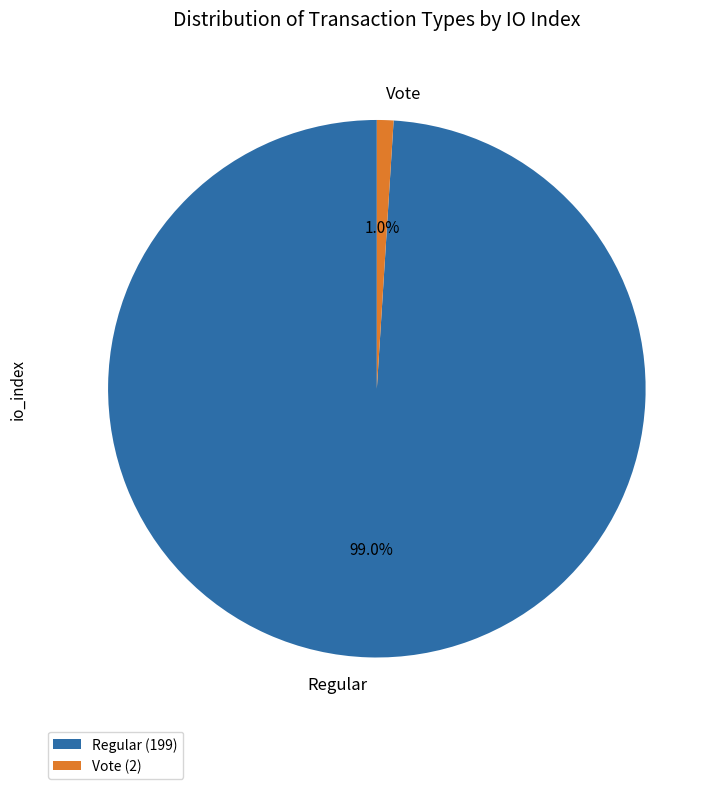

To the nearest percent, what percentage of the pie is Vote?

1%